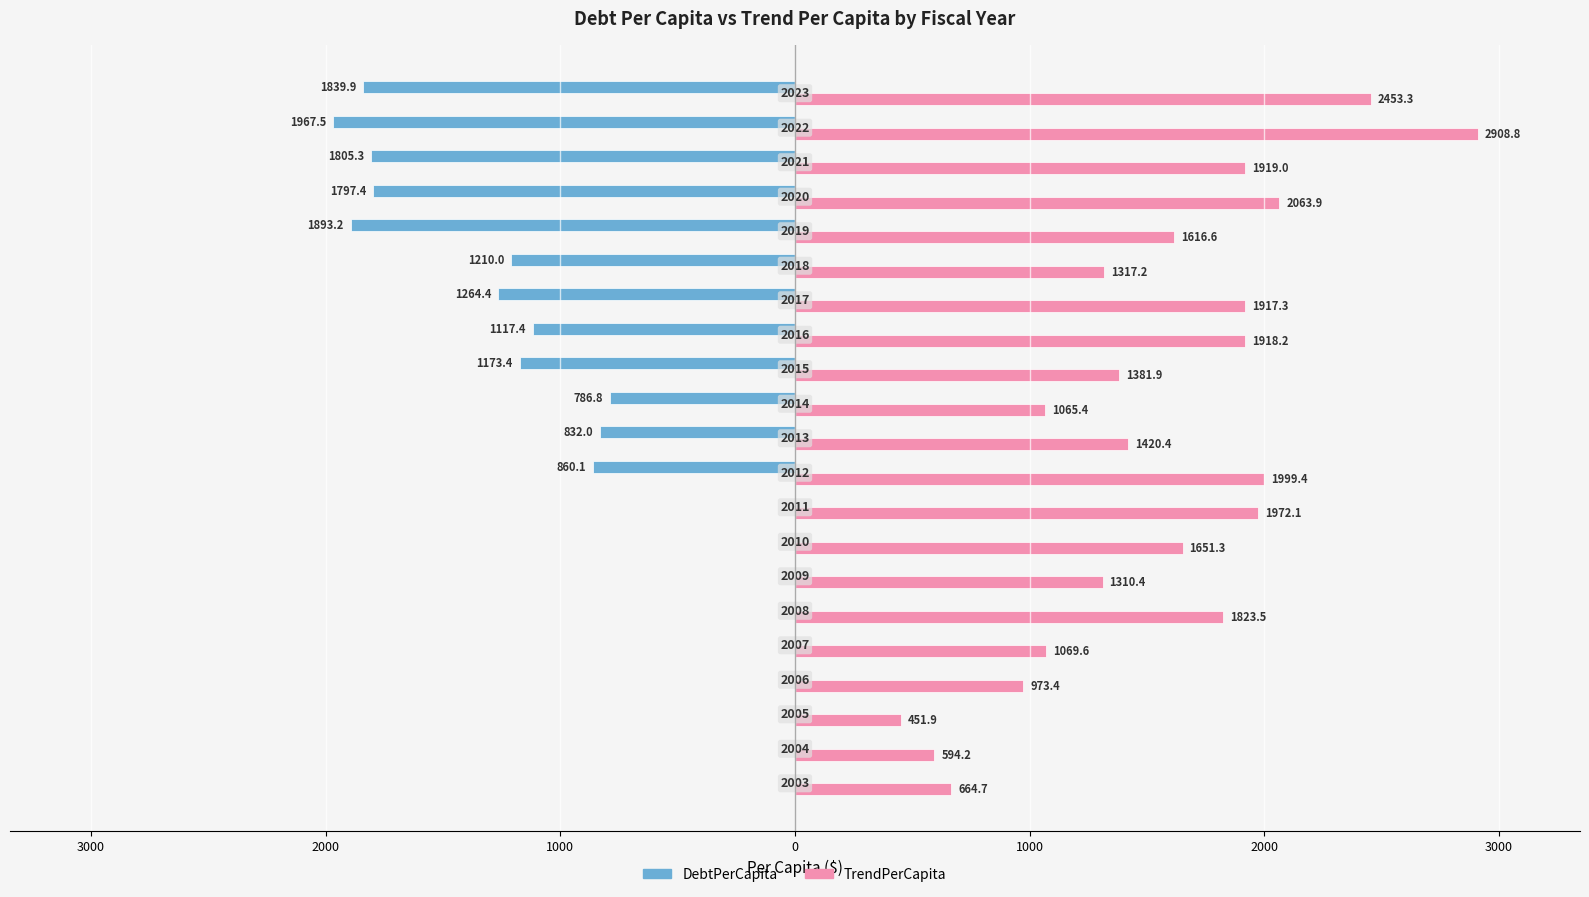

What is the lowest value of the TrendPerCapita series?

451.9